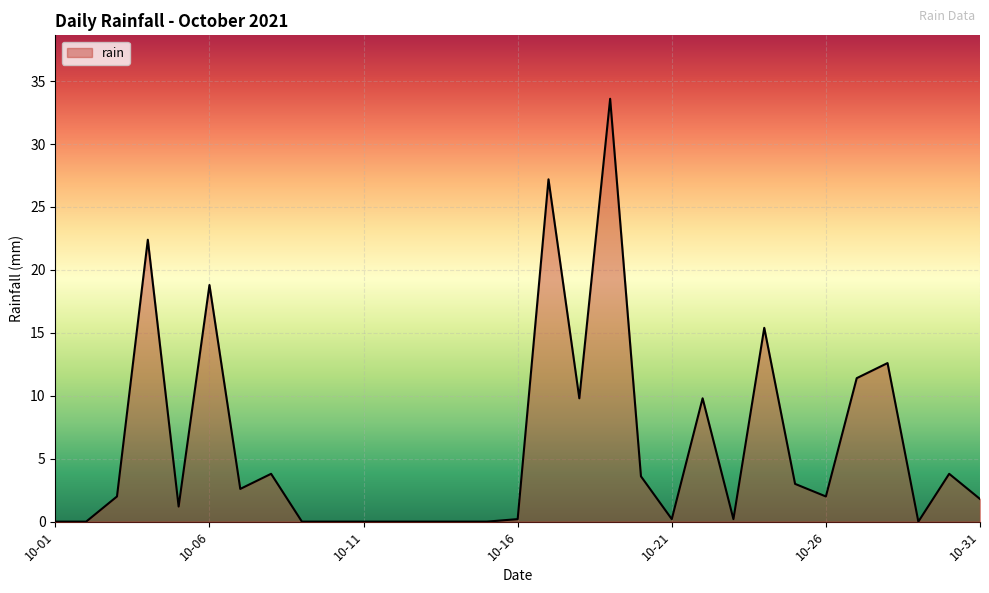

How many lines are shown in the chart?

1